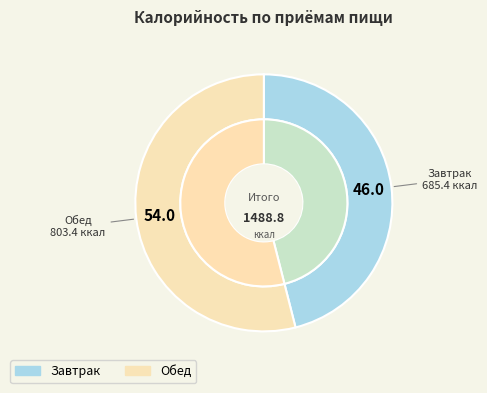

What percentage do Обед and Завтрак together represent?

100.0%